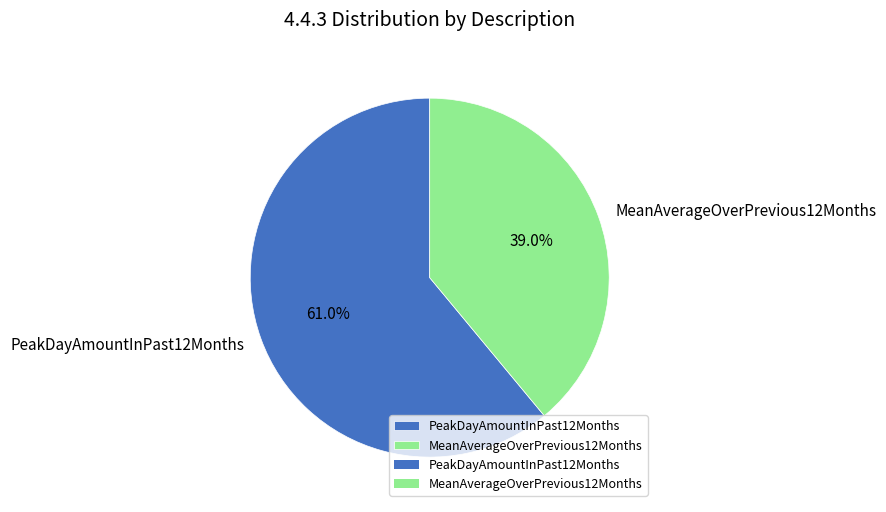

To the nearest percent, what portion does MeanAverageOverPrevious12Months represent?

39%